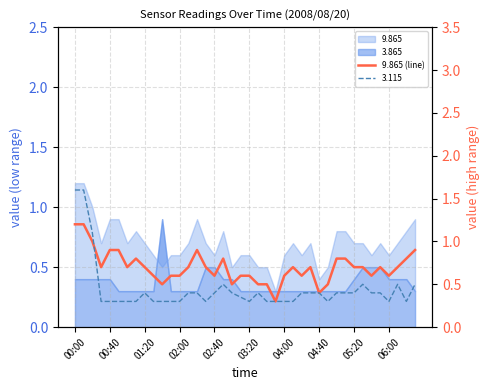

What is the sum of the values at 23 and 24?

0.9